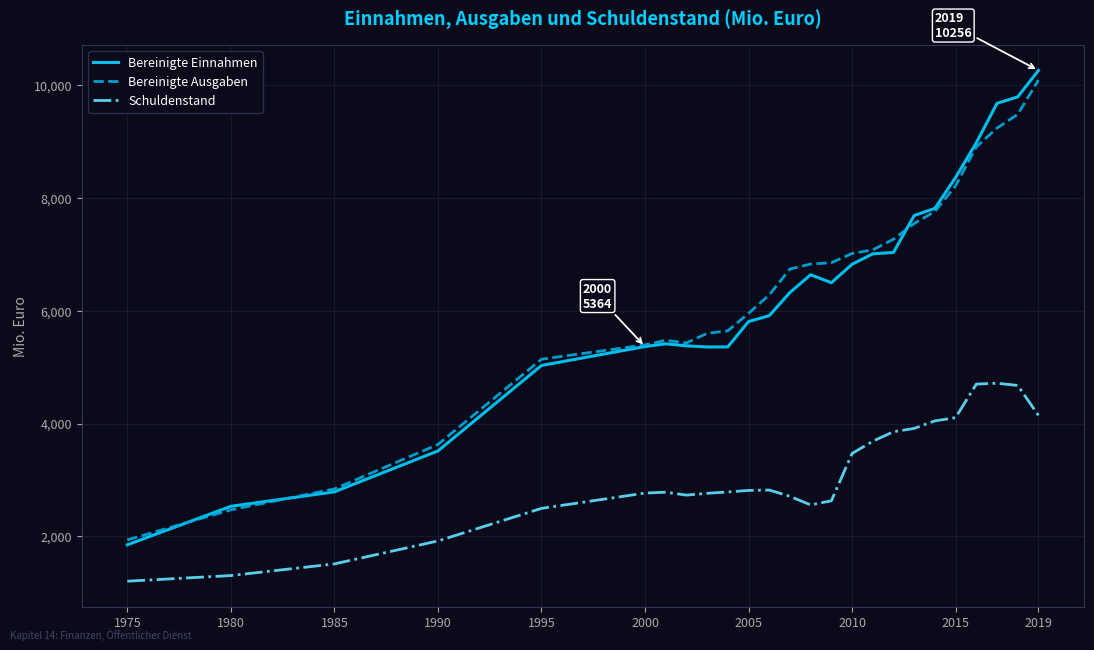

Which series has the widest spread of values?

Bereinigte Einnahmen